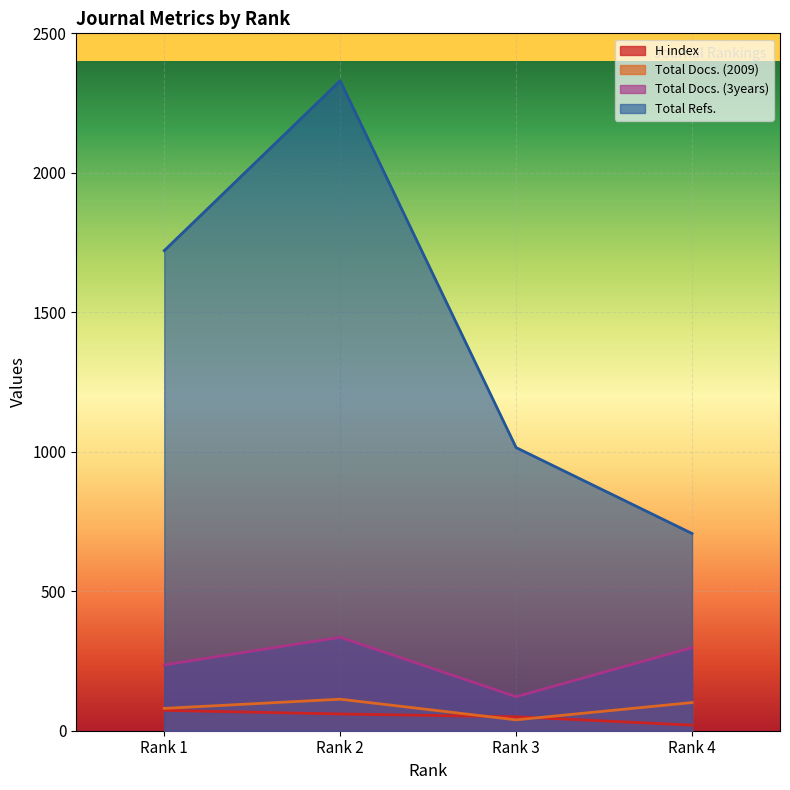

What is the difference between the H index values at Rank 4 and Rank 2?

40